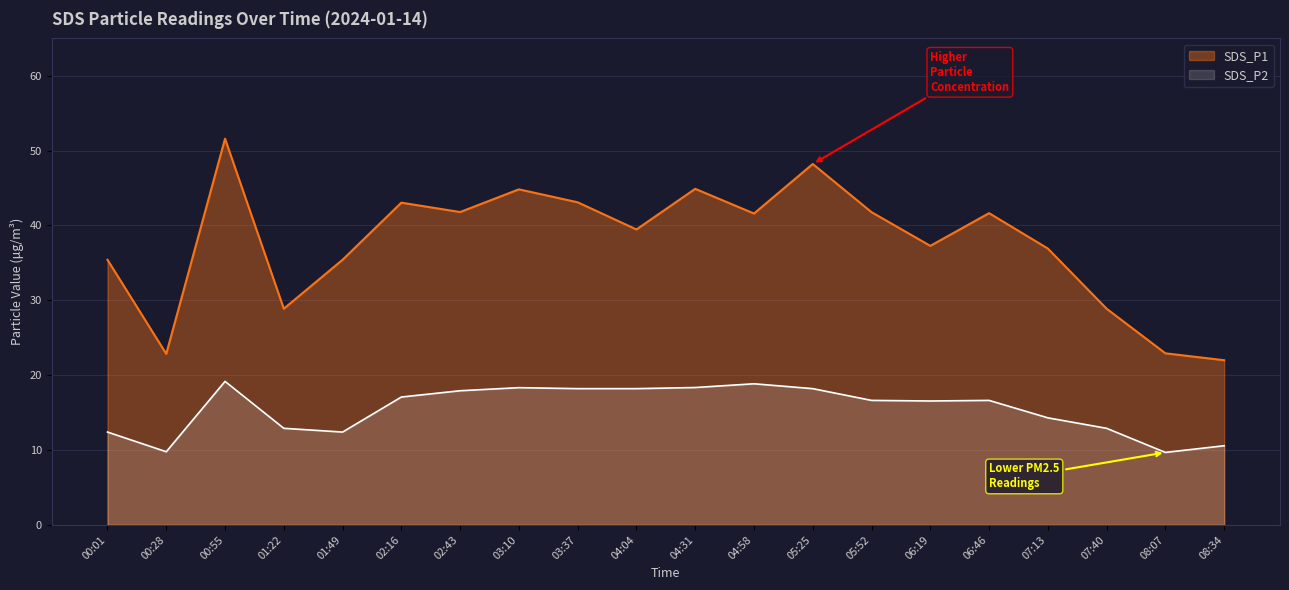

Which label corresponds to the largest value in the chart?

00:55